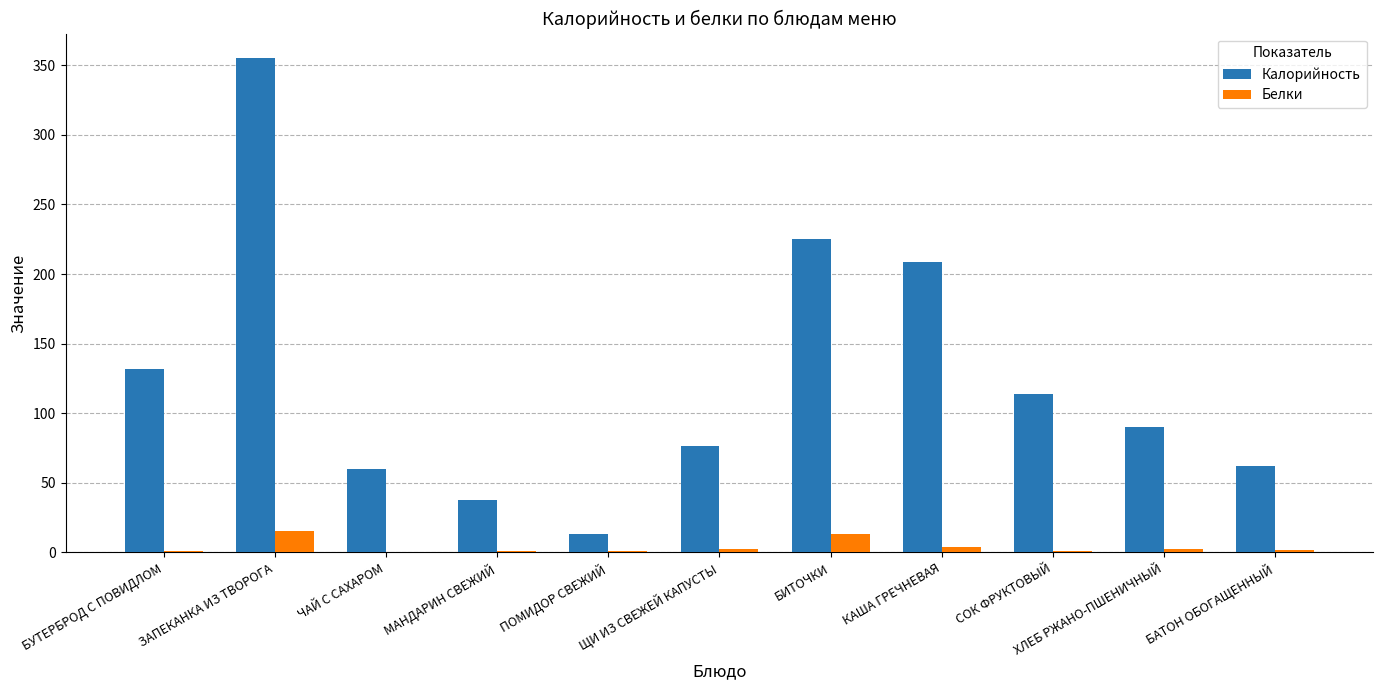

What is the sum of all Калорийность values?

1375.4